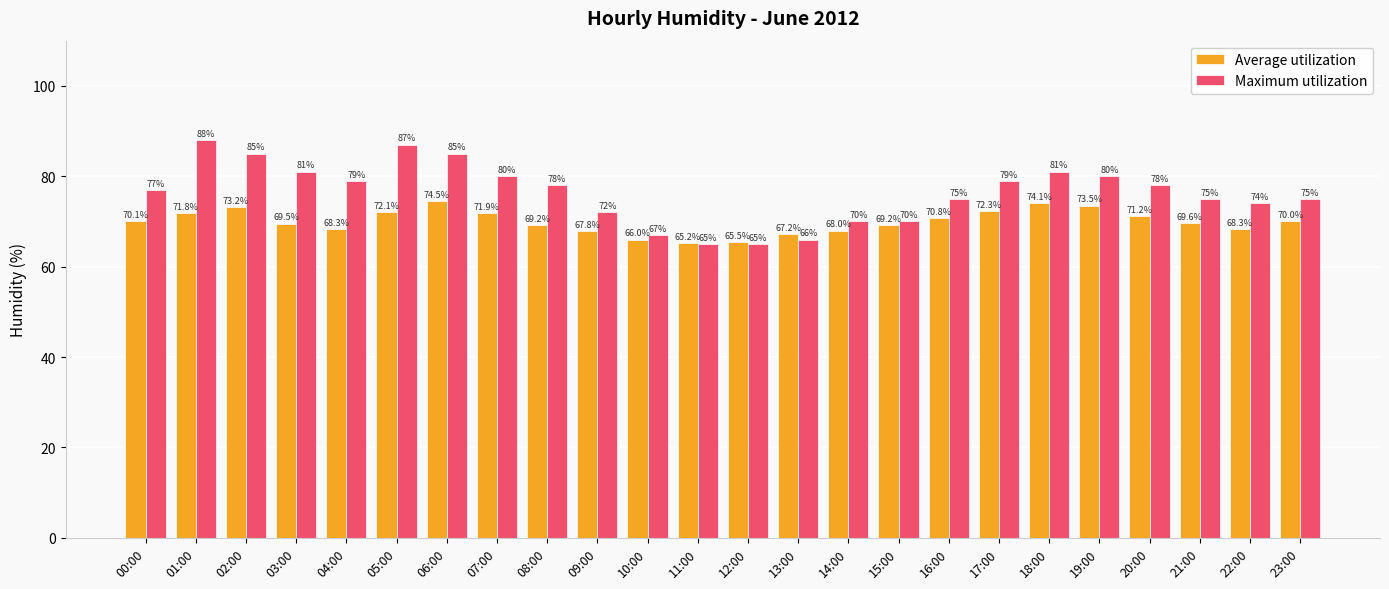

Count the number of data series in this chart.

2